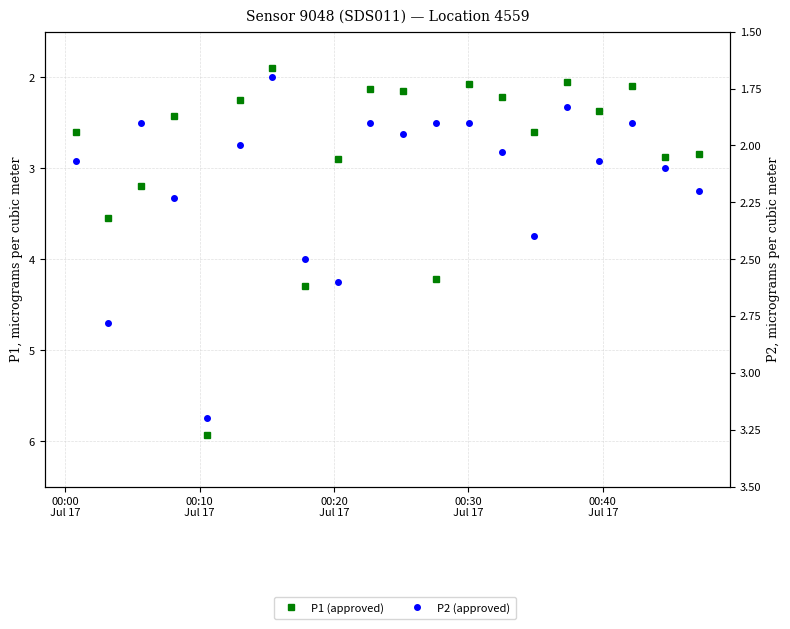

What is the value of the P1 (approved) point at the 1st from the left?

2.6